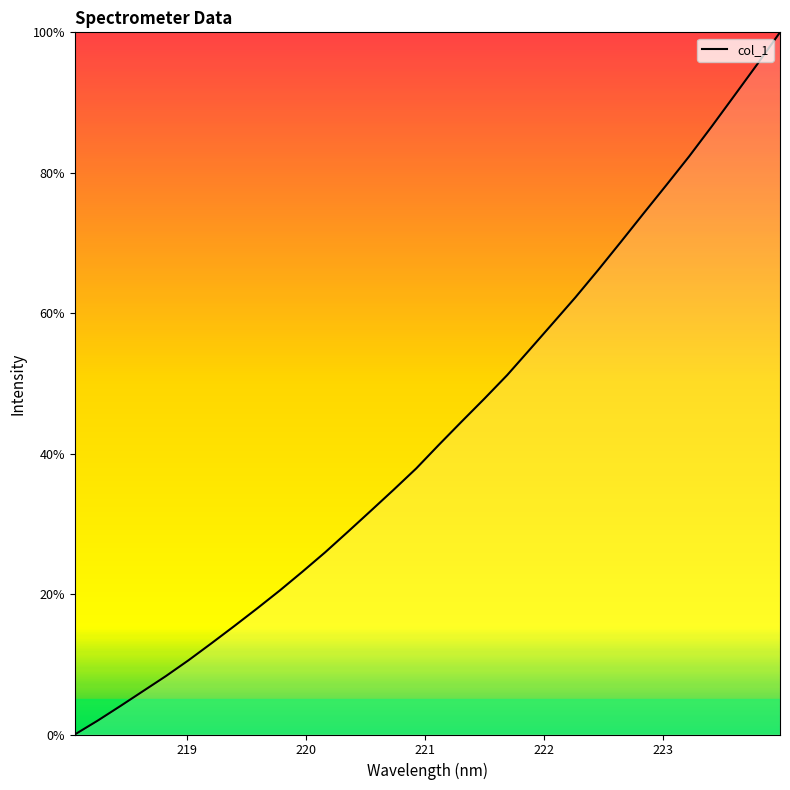

Reading left to right, transcribe all the data shown in this chart.

0.0	2.0	4.0	6.2	8.3	10.6	13.0	15.4	17.9	20.5	23.2	26.0	28.9	31.8	34.8	37.9	41.3	44.6	47.8	51.2	54.9	58.6	62.3	66.2	70.2	74.2	78.2	82.3	86.6	91.0	95.5	100.0